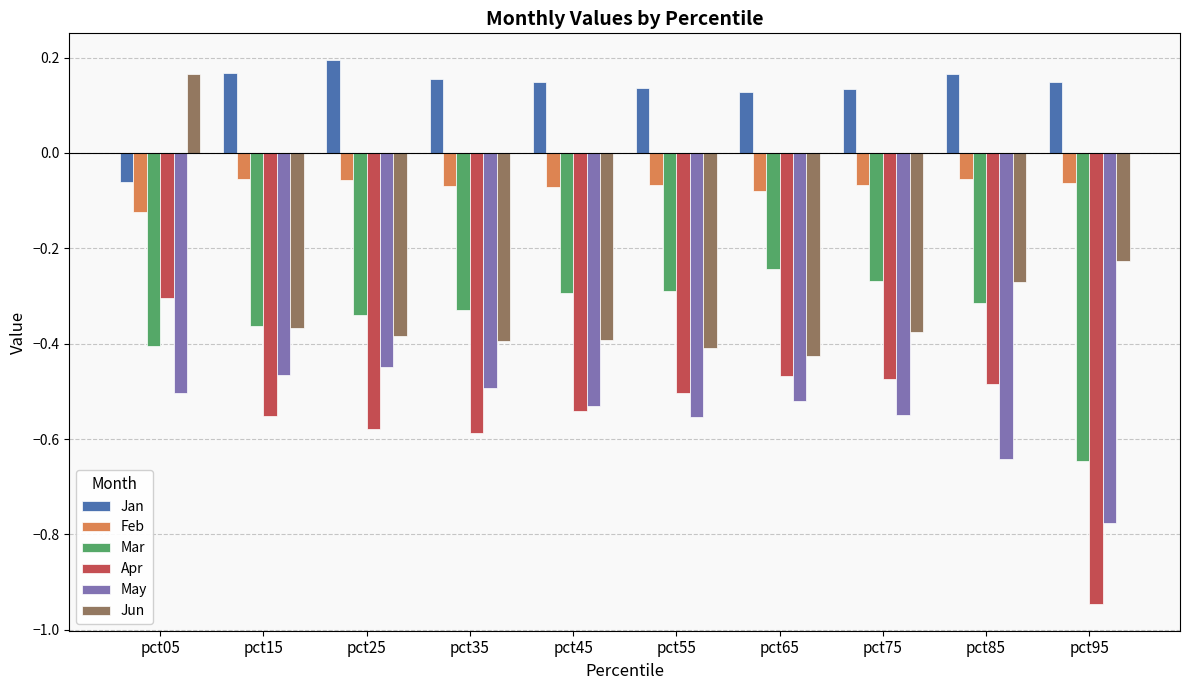

What is the difference between the maximum and minimum values in the May series?

0.3